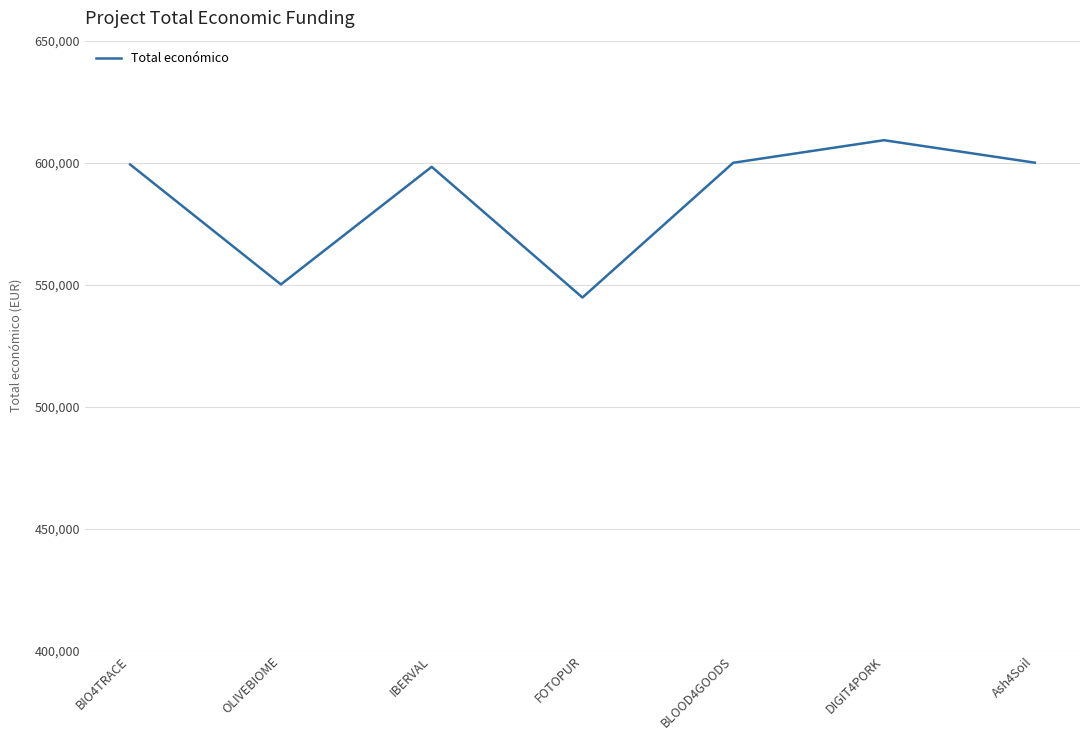

Read the value at OLIVEBIOME.

550111